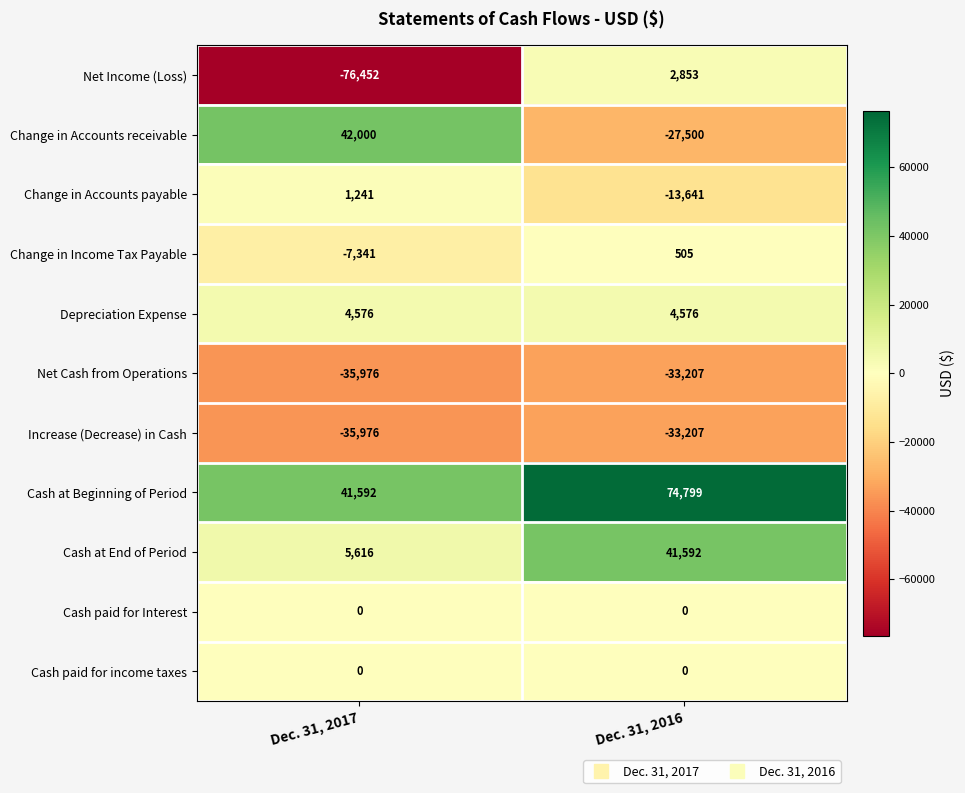

Rank the categories by Net Cash from Operations value from highest to lowest.

Dec. 31, 2016, Dec. 31, 2017